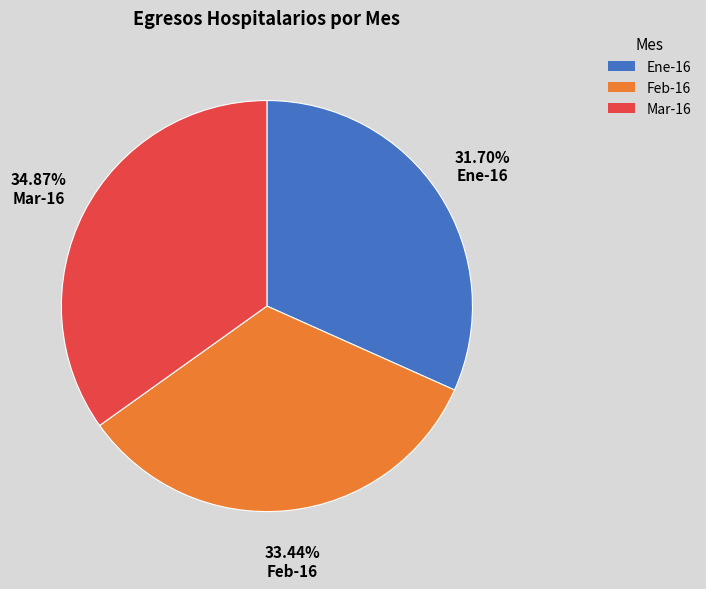

Between Feb-16 and Mar-16, which is larger?

Mar-16